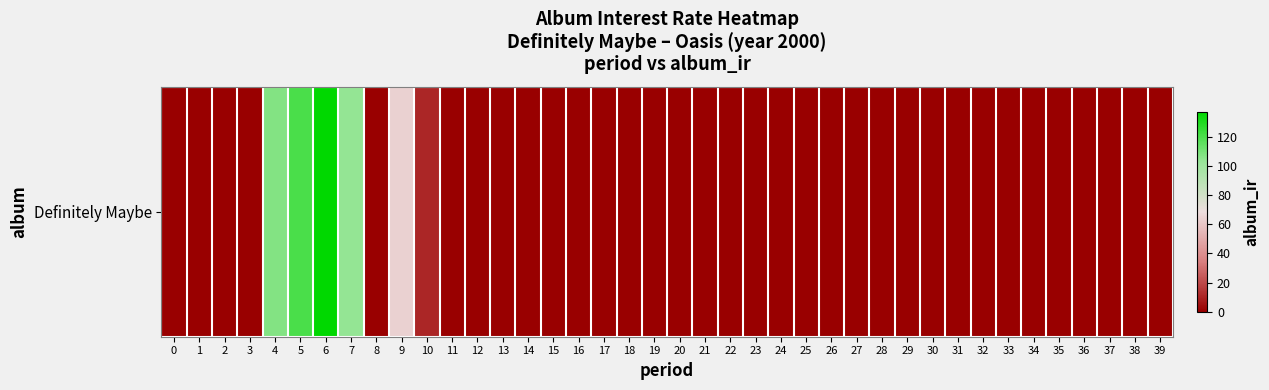

Reading left to right, list all the values displayed in this chart.

0=0.0	1=0.0	2=0.0	3=0.0	4=107.7	5=120.4	6=137.2	7=103.9	8=0.0	9=64.0	10=10.7	11=0.0	12=0.0	13=0.0	14=0.0	15=0.0	16=0.0	17=0.0	18=0.0	19=0.0	20=0.0	21=0.0	22=0.0	23=0.0	24=0.0	25=0.0	26=0.0	27=0.0	28=0.0	29=0.0	30=0.0	31=0.0	32=0.0	33=0.0	34=0.0	35=0.0	36=0.0	37=0.0	38=0.0	39=0.0